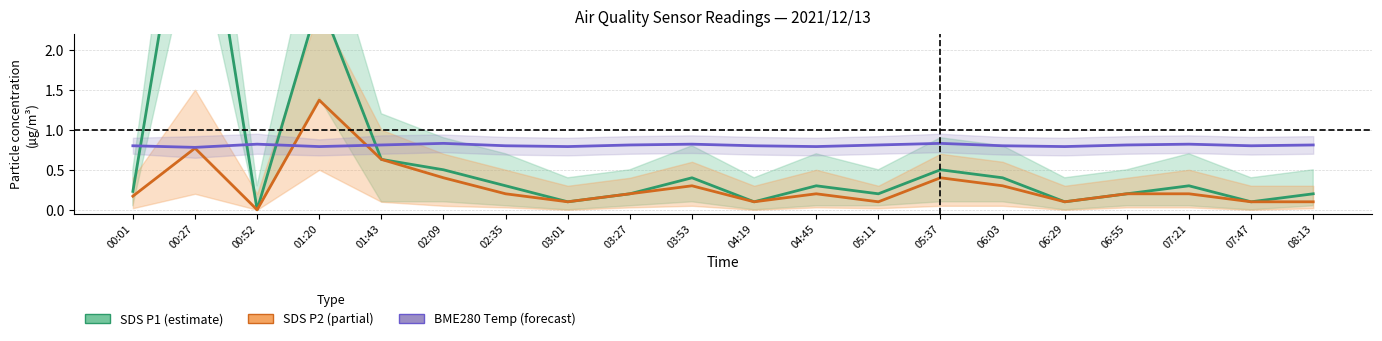

Rank the series by their maximum value, from lowest to highest.

BME280 Temp (norm), SDS P2, SDS P1